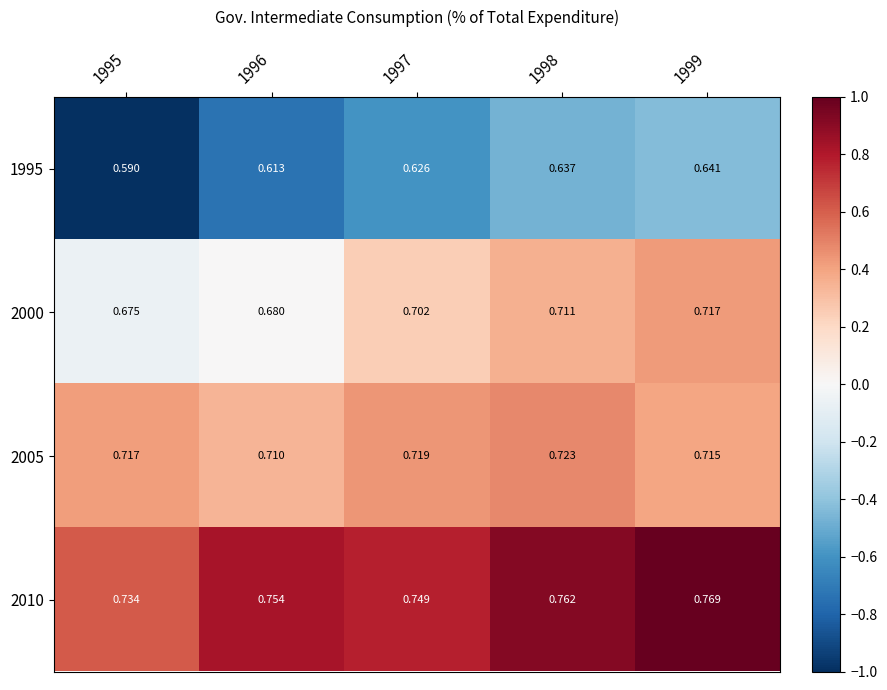

Is the value of 1995 at 1996 greater than the value of 2005 at 1999?

No